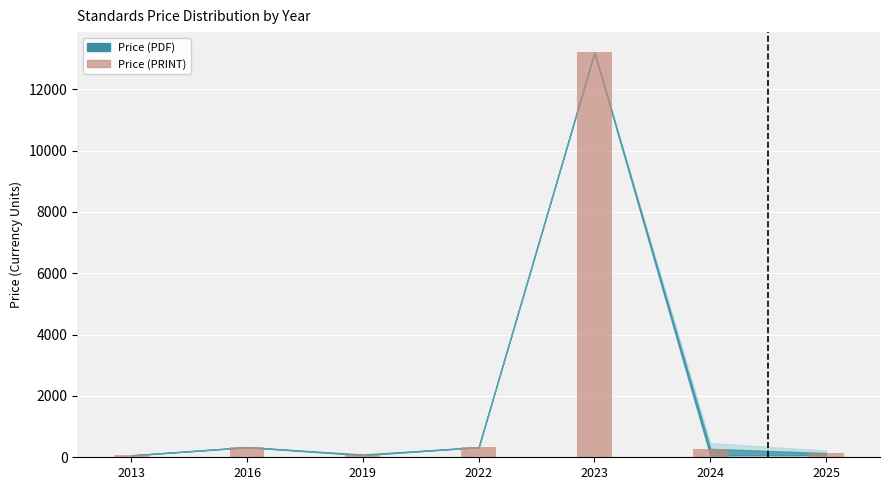

At which category is the sum across all series the highest?

2023